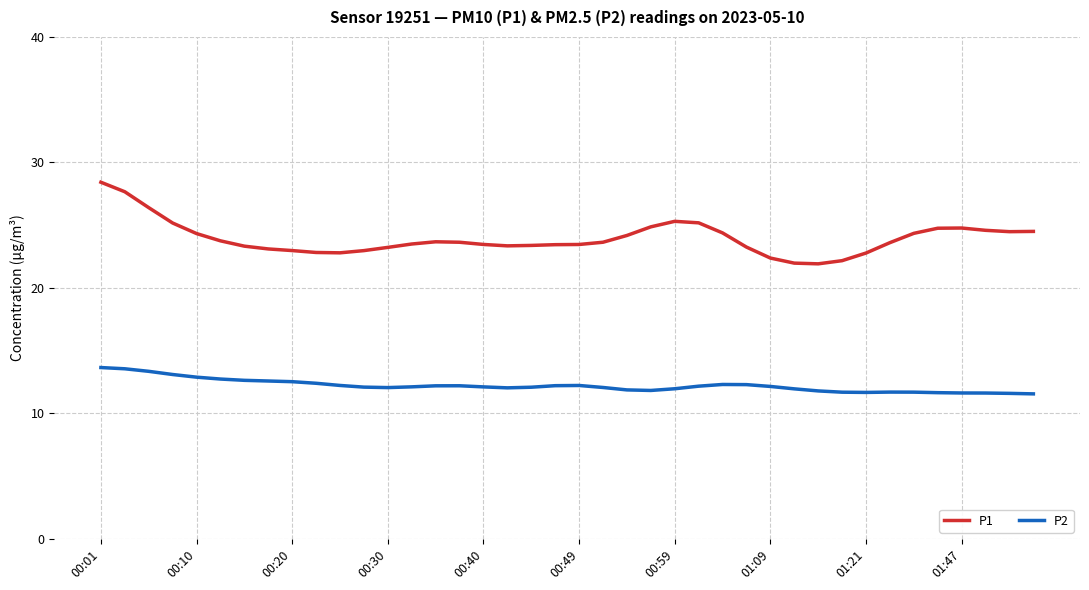

True or false: P2 and P1 intersect in this chart.

False